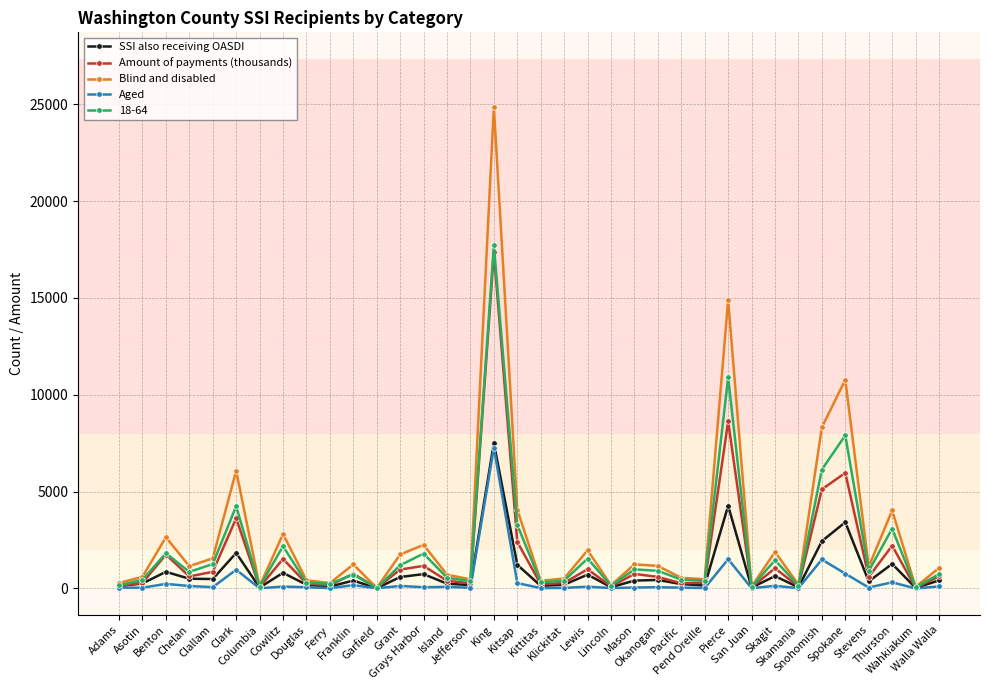

What is the difference between the maximum and minimum values in the Blind and disabled series?

24829